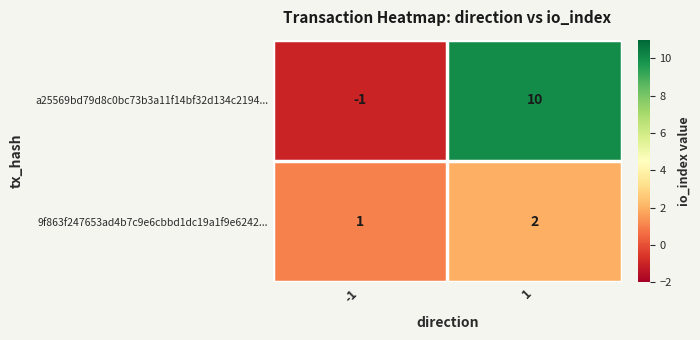

Between -1 and 1, which series saw the biggest shift?

a25569bd79d8c0bc73b3a11f14bf32d134c2194...